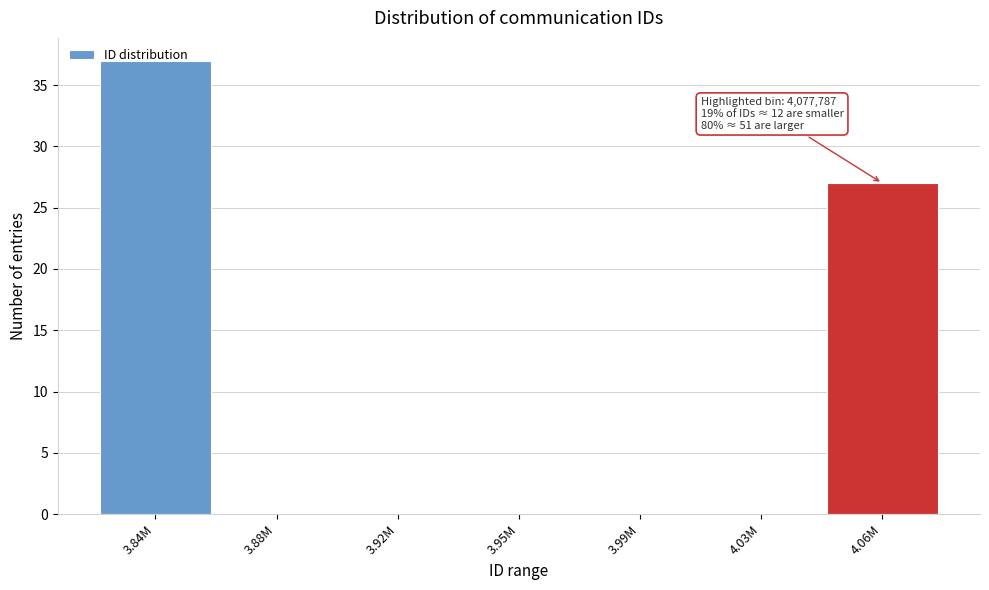

What is the sum of all values?

64